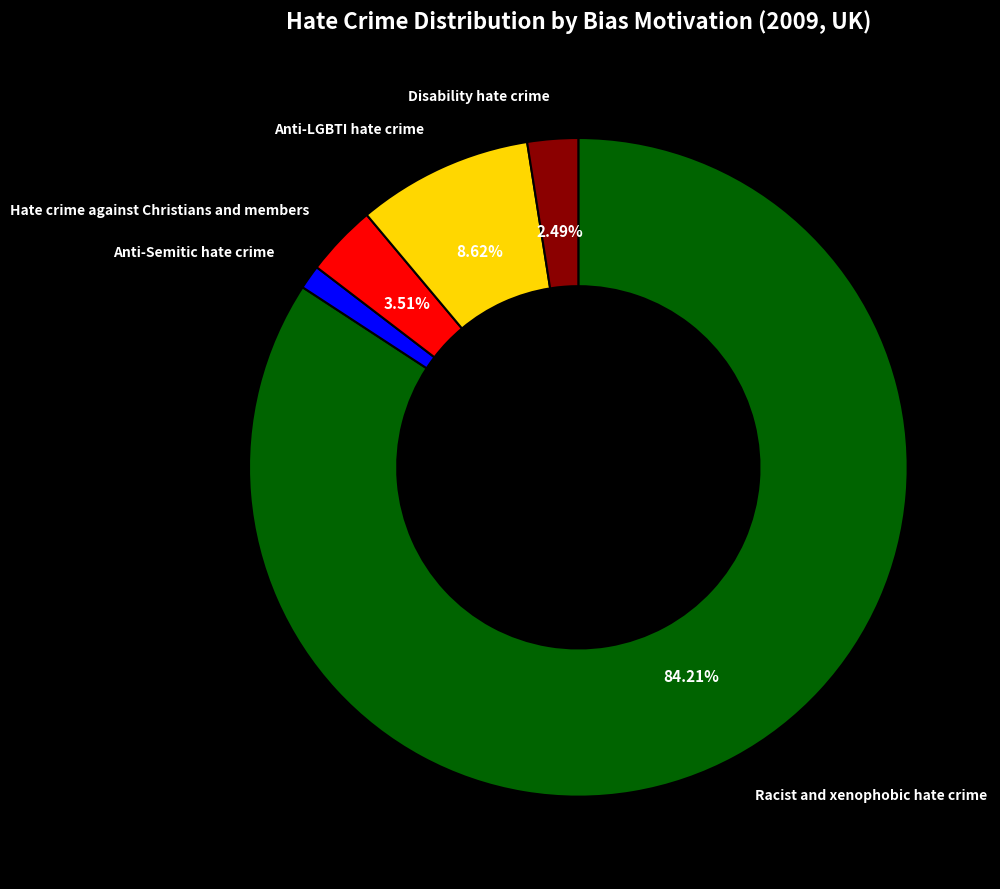

Is there any slice that represents more than half of the pie?

Yes